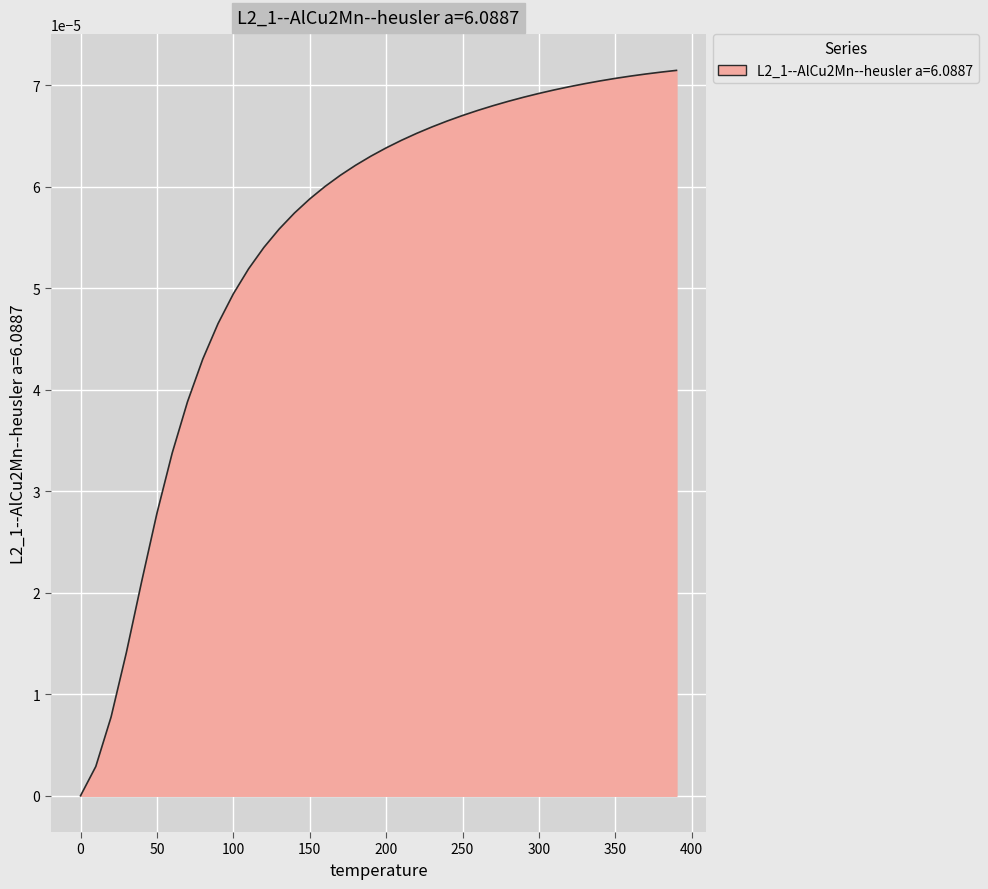

Between 300 and 200, which is larger?

300